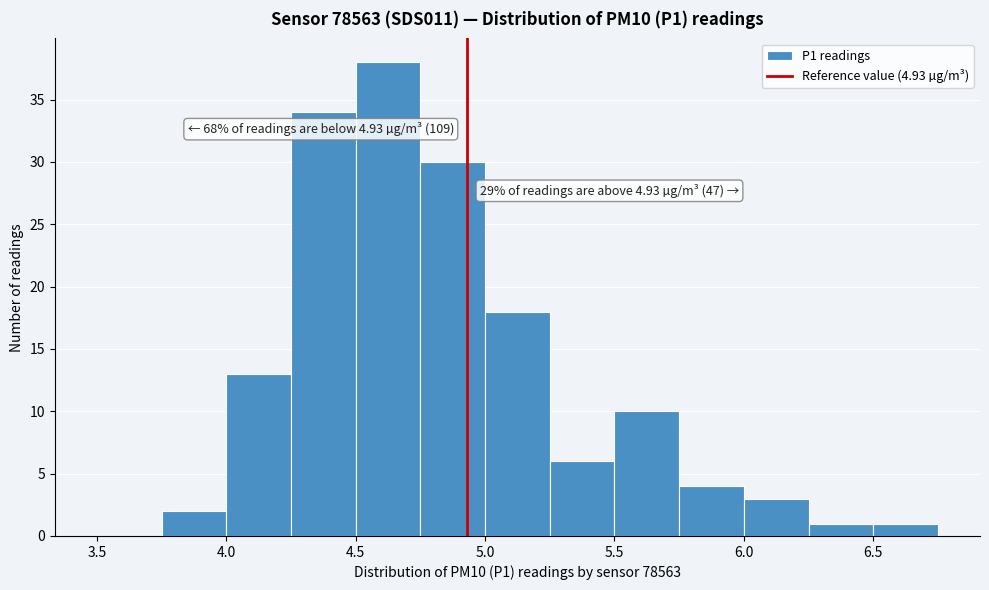

Over which range of the x-axis is the bar tallest?

4.50 to 4.75